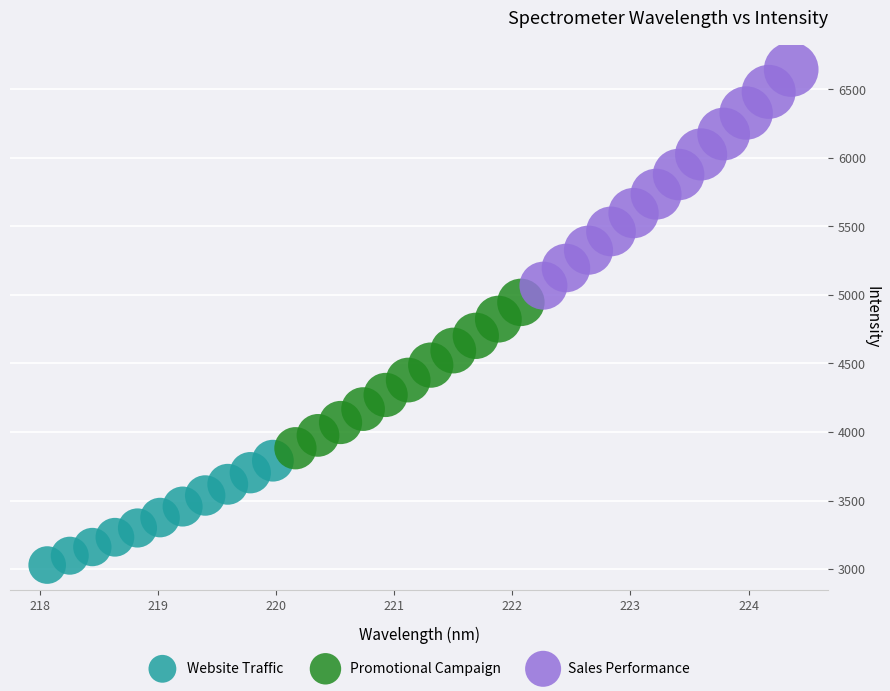

Which series reaches the minimum Y coordinate?

Website Traffic